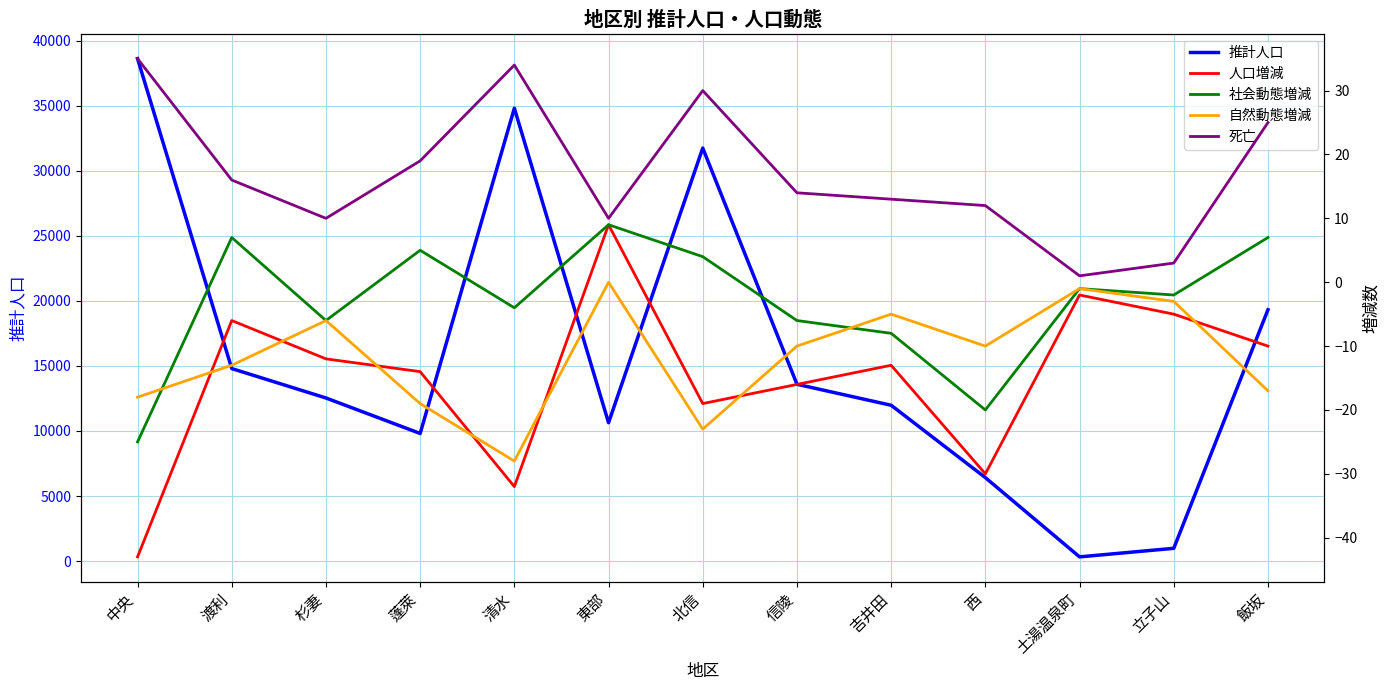

Which series has the widest spread of values?

推計人口